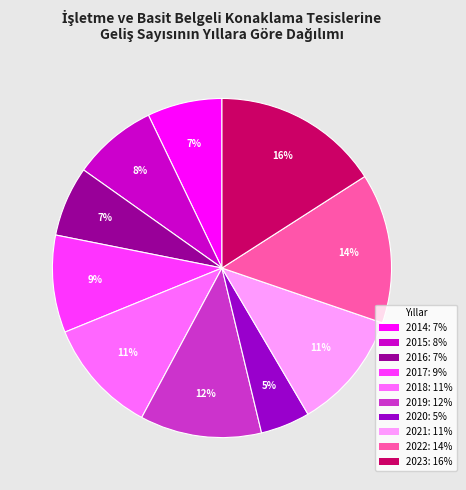

To the nearest percent, what is the combined percentage of 2022: 14% and 2018: 11%?

25%